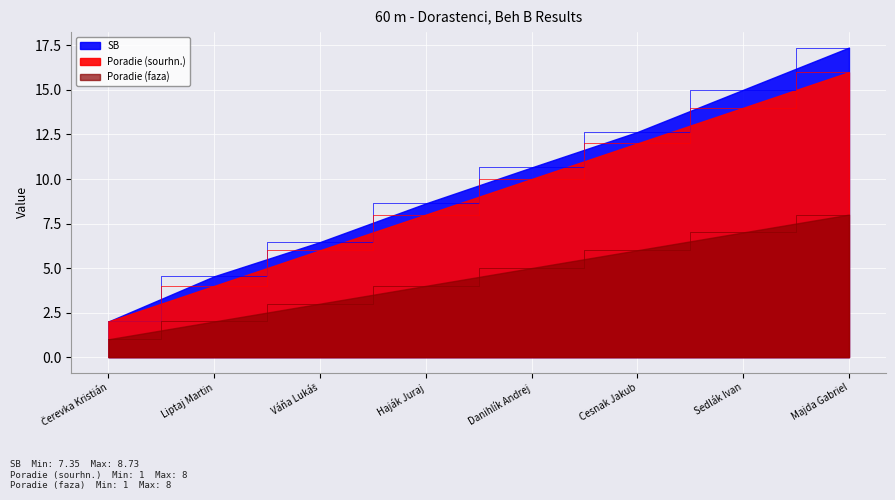

What is the sum of all Poradie (sourhn.) values?

72